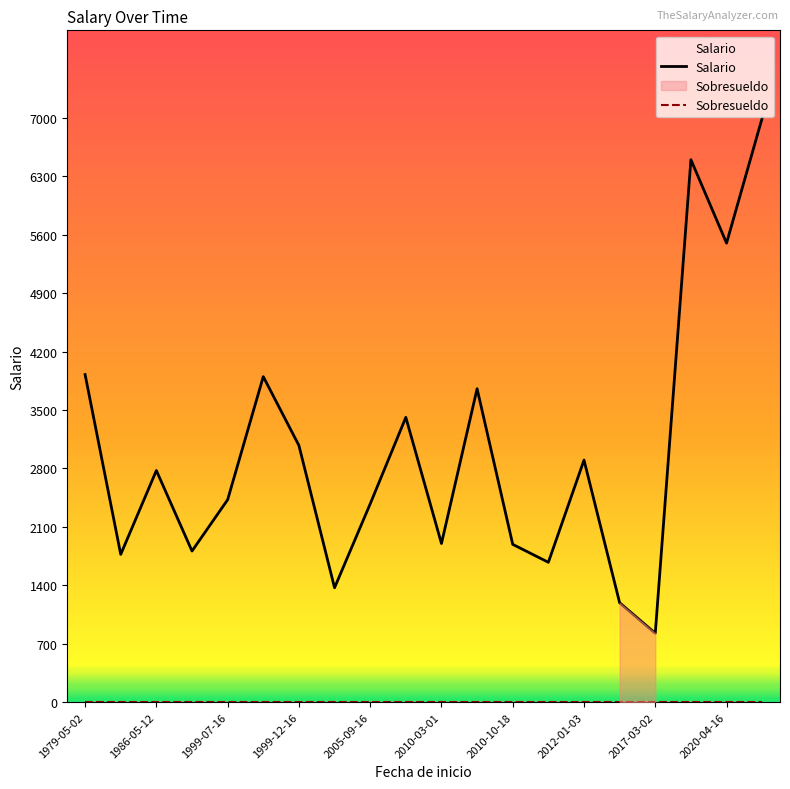

What is the minimum value for Salario?

825